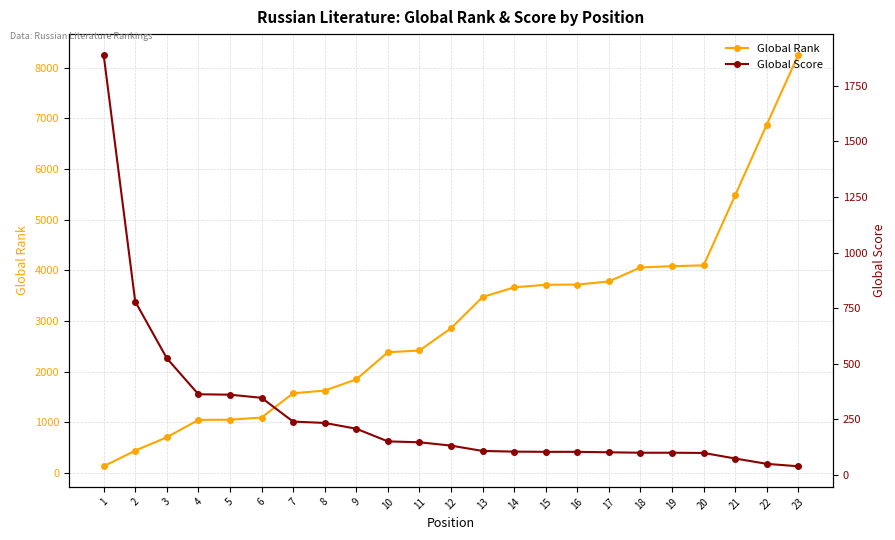

What is the maximum value shown in the chart?

8255